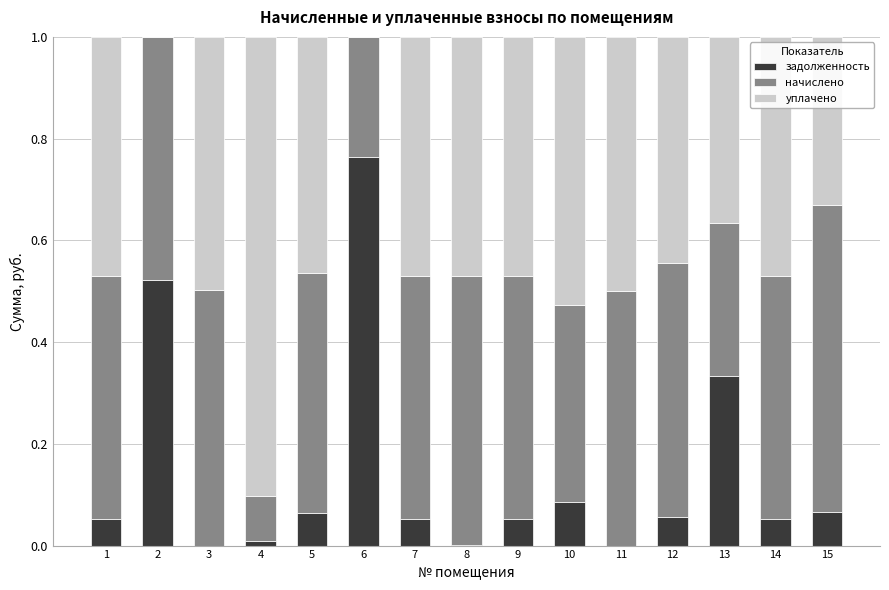

Count the number of categories in the chart.

15